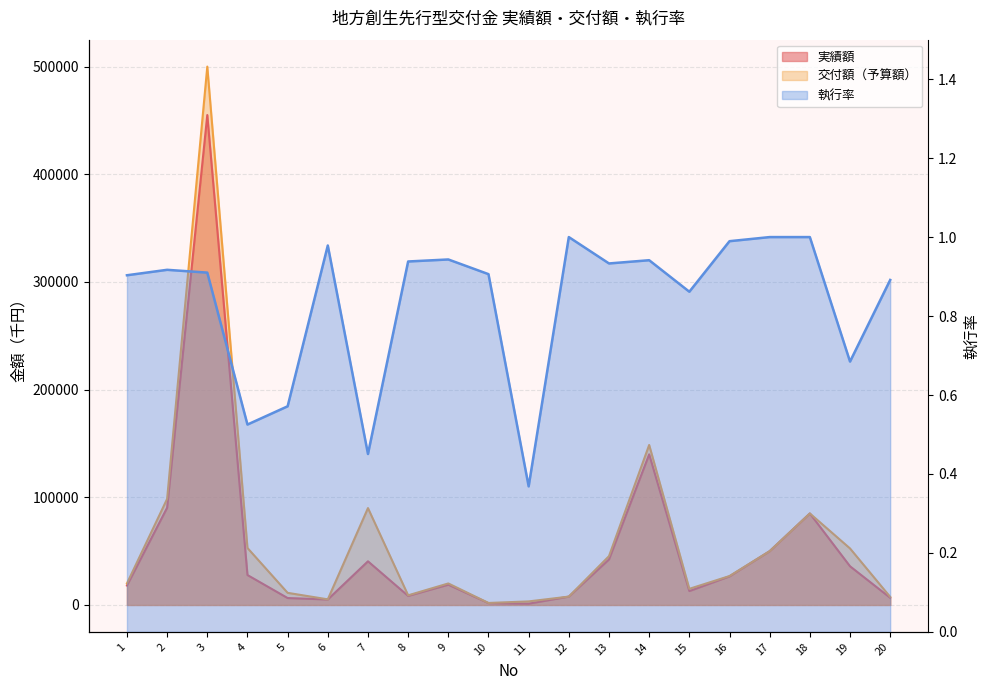

Which series has the largest total across all categories?

交付額